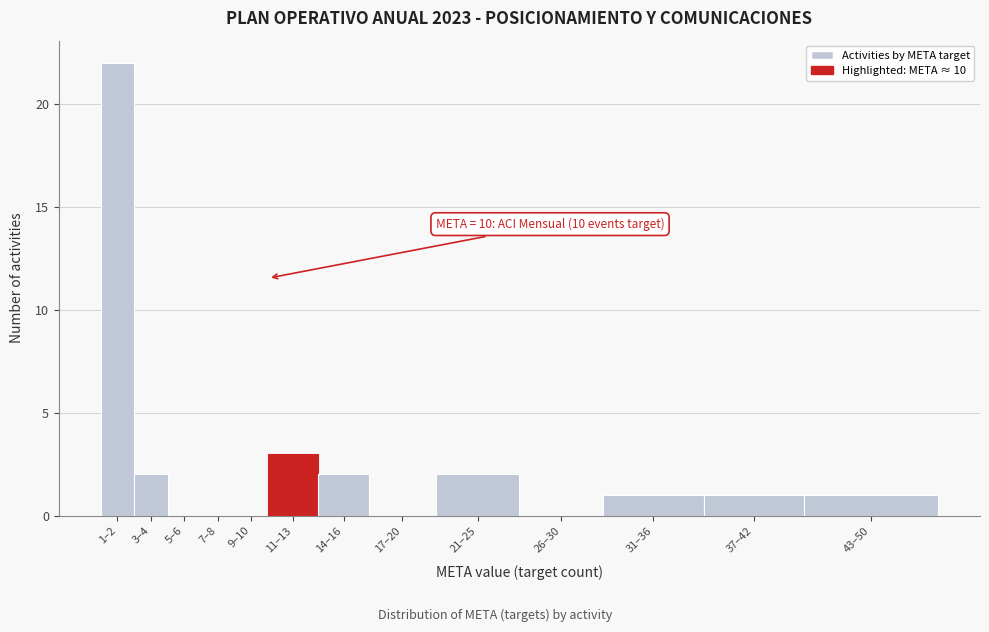

Reading left to right, transcribe all the data shown in this chart.

1–2=22	3–4=2	5–6=0	7–8=0	9–10=0	11–13=3	14–16=2	17–20=0	21–25=2	26–30=0	31–36=1	37–42=1	43–50=1